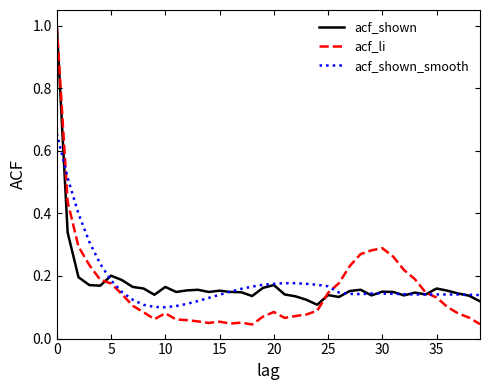

What is the greatest value displayed?

1.0